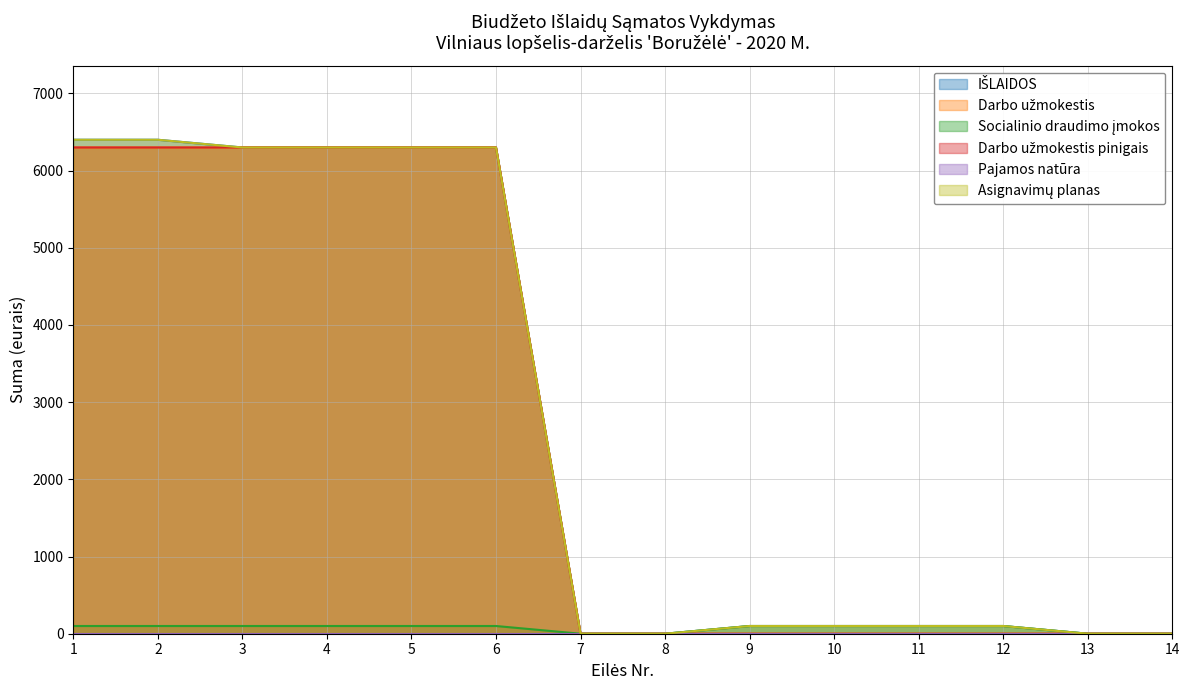

Rank the series at 7 from highest to lowest value.

IŠLAIDOS, Darbo užmokestis, Socialinio draudimo įmokos, Darbo užmokestis pinigais, Asignavimų planas